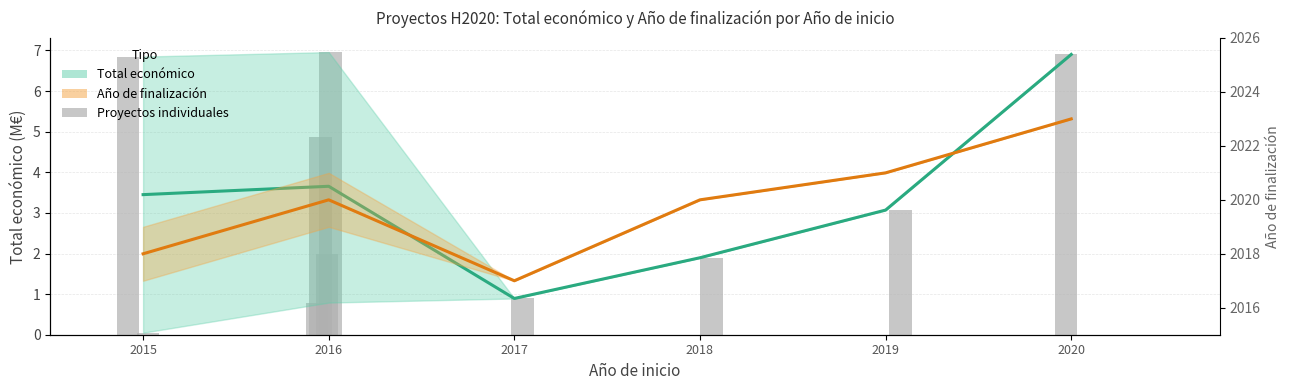

The value of Total económico (mean) at 2020 is 6.9. True or false?

True